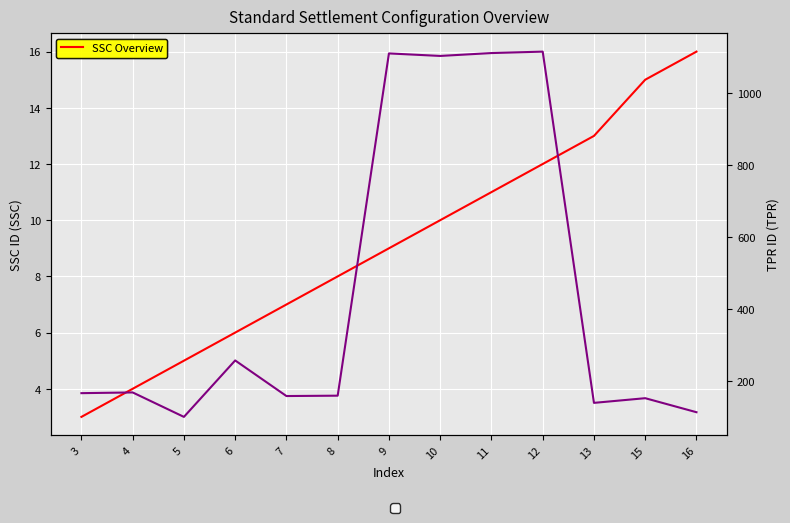

True or false: TPR_ID and SSC_ID cross at least once.

False